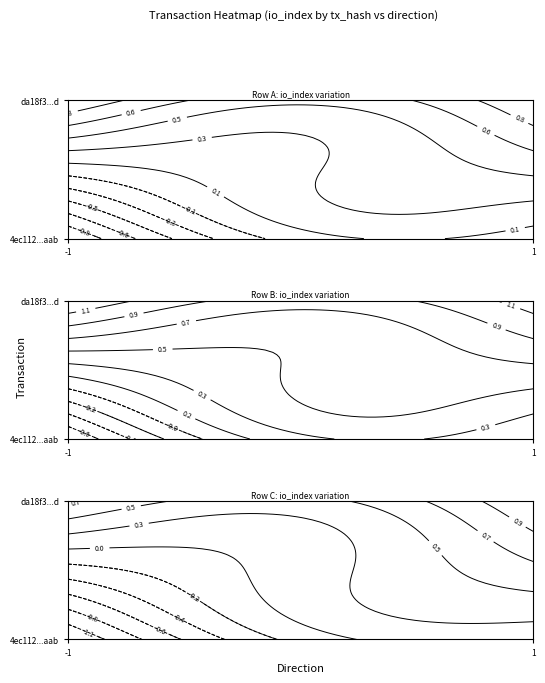

What is the sum of all da18f34fe25dd8bc018043ed5289e26105a057d values?

2